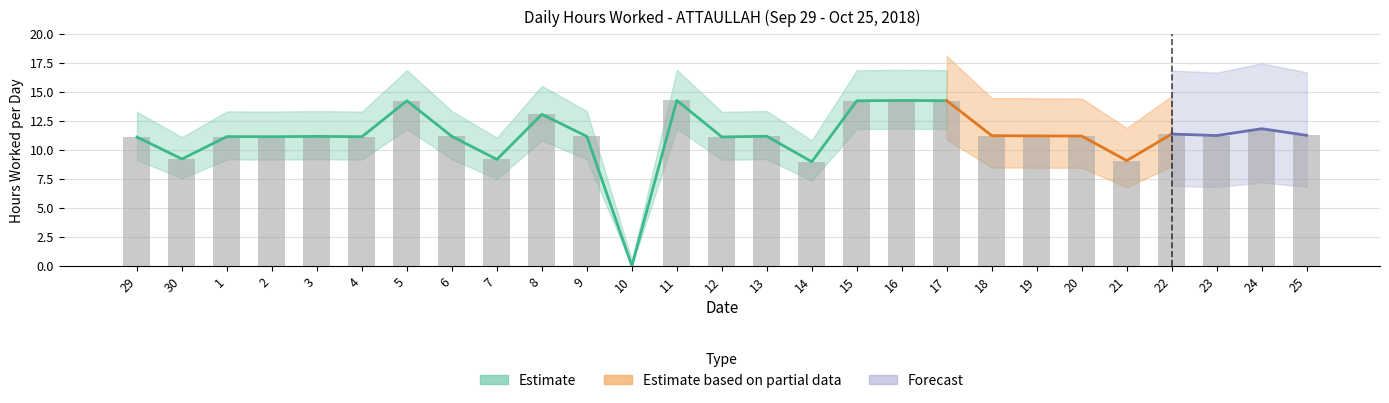

List the labels in order of value, largest first.

11, 16, 17, 5, 15, 8, 24, 22, 25, 23, 18, 19, 20, 13, 3, 6, 9, 1, 2, 4, 12, 29, 30, 7, 21, 14, 10